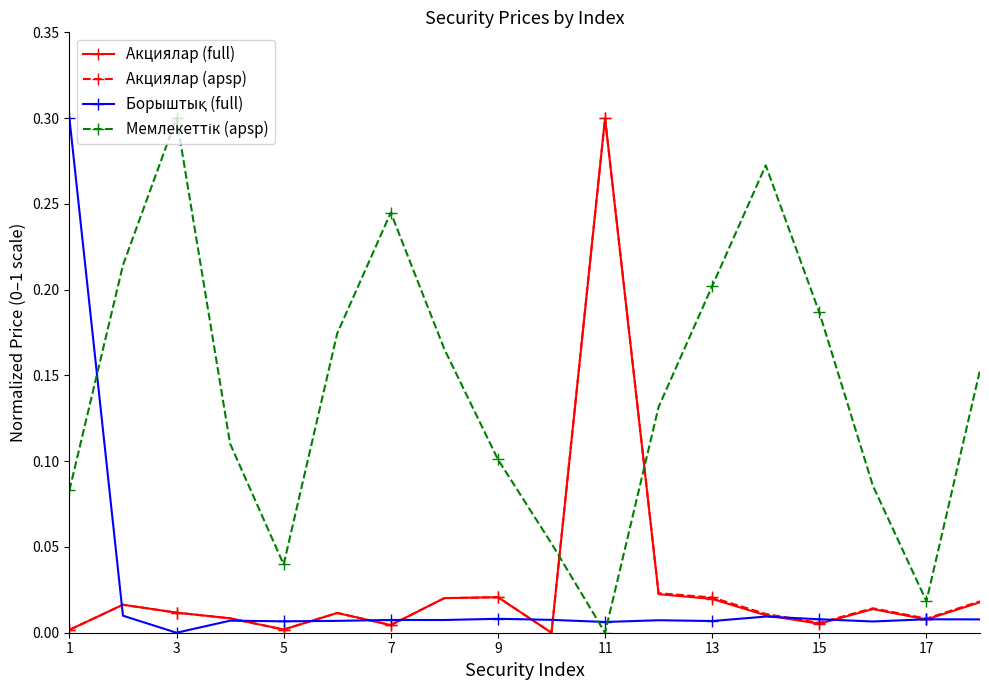

Is this an area chart (filled region under the line)?

No